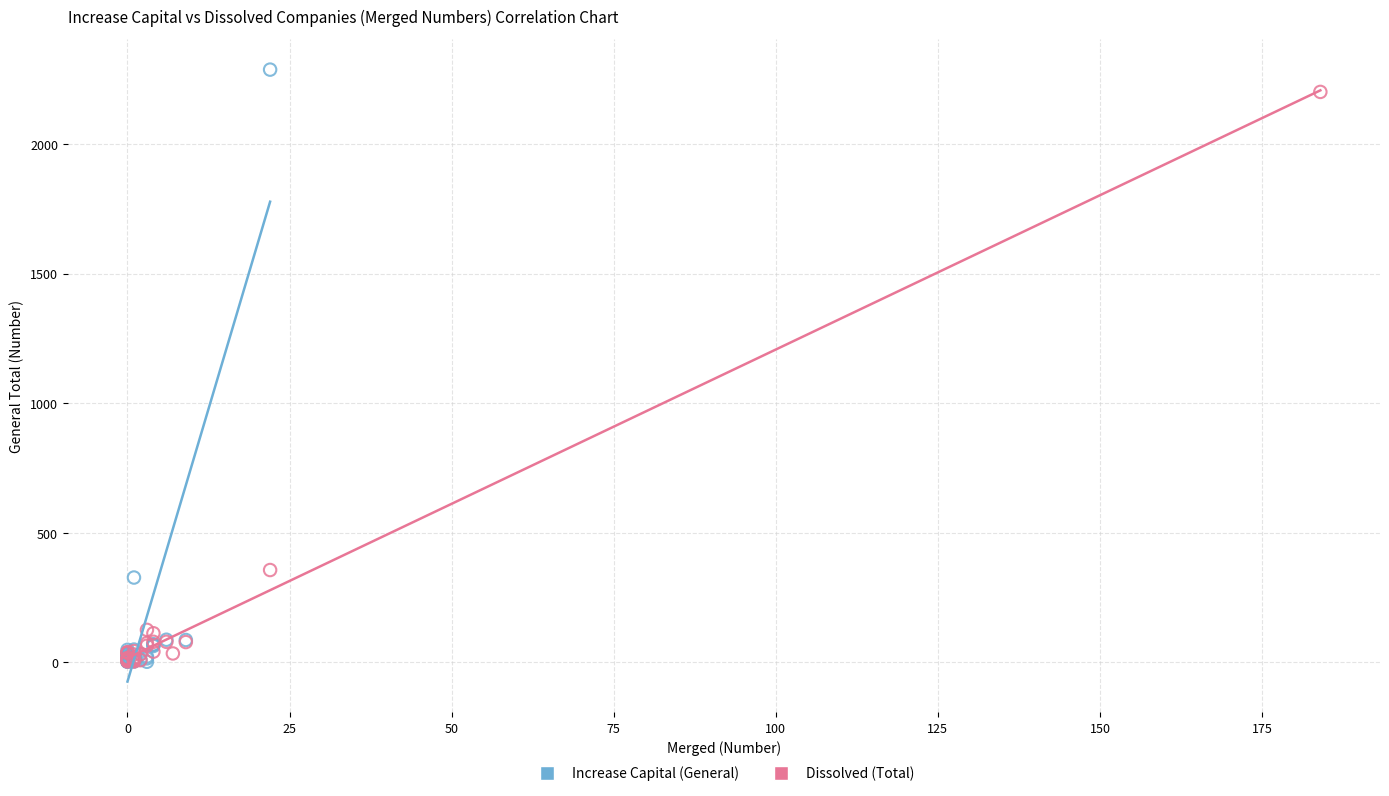

Which series has the largest Y range (max minus min)?

Increase Capital (General)